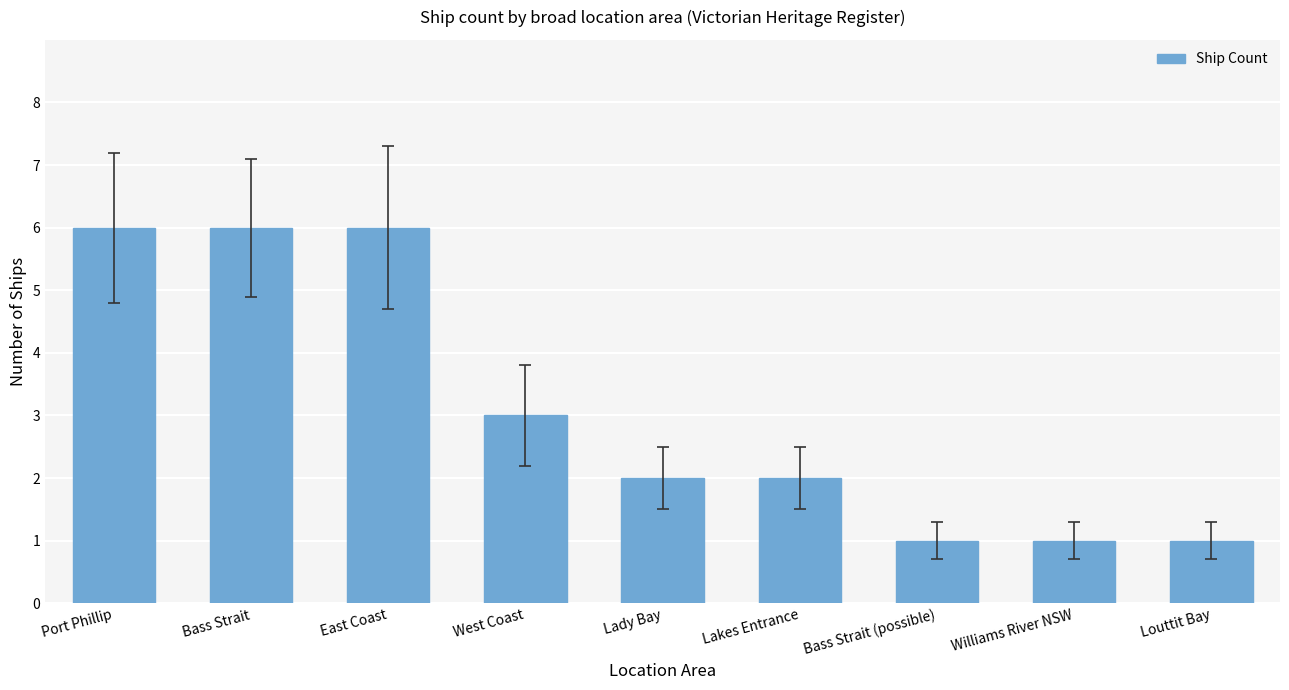

What is the label of the 9th bar from the right?

Port Phillip